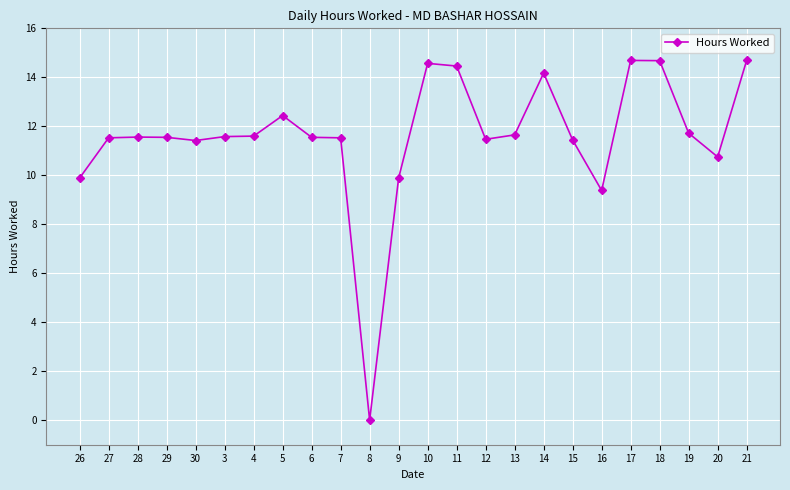

What position from the right is 29?

21